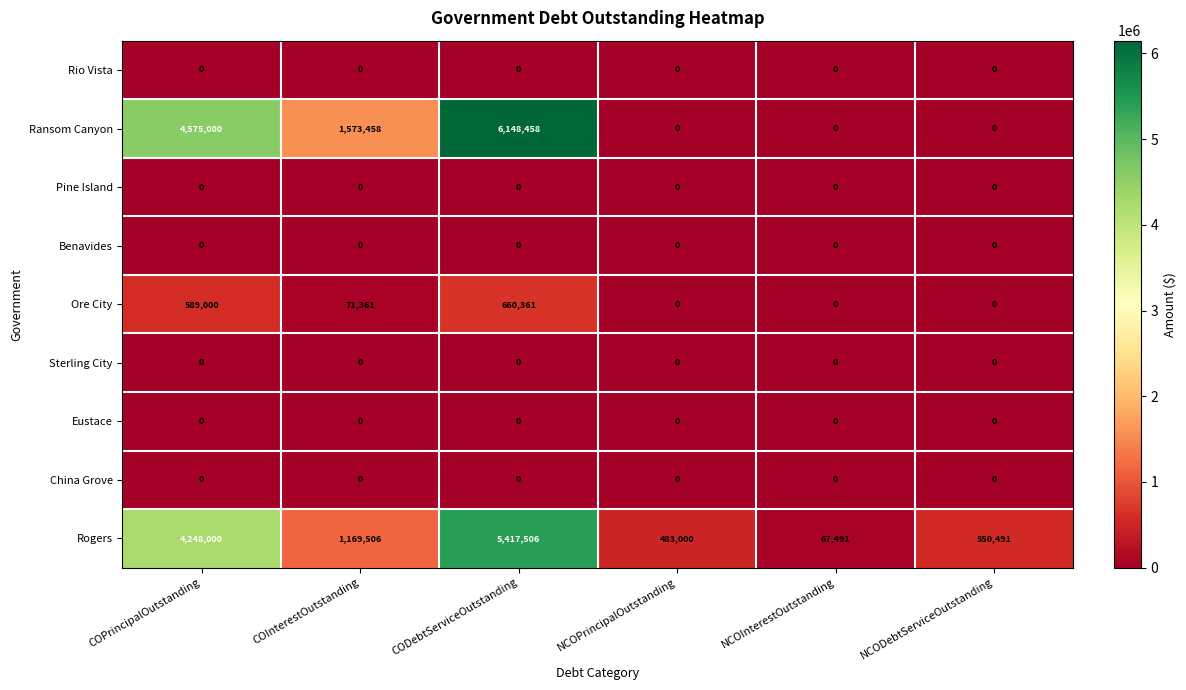

The Rogers series shows 135859 at NCODebtServiceOutstanding. True or false?

False